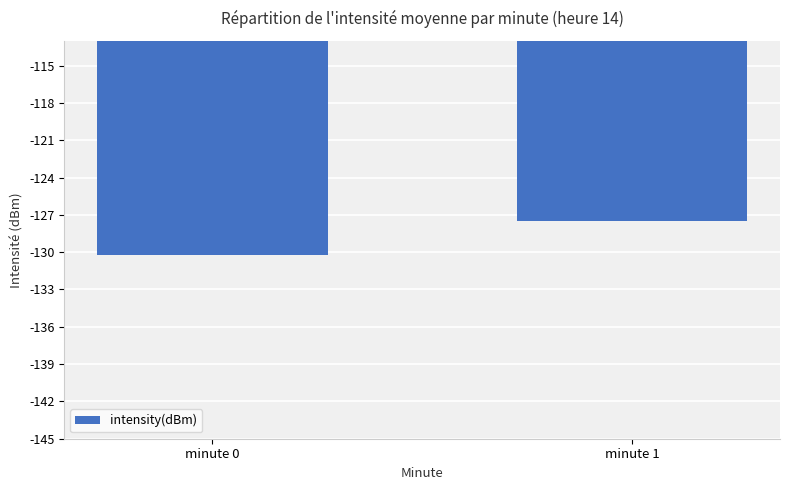

Are the bars horizontal?

No